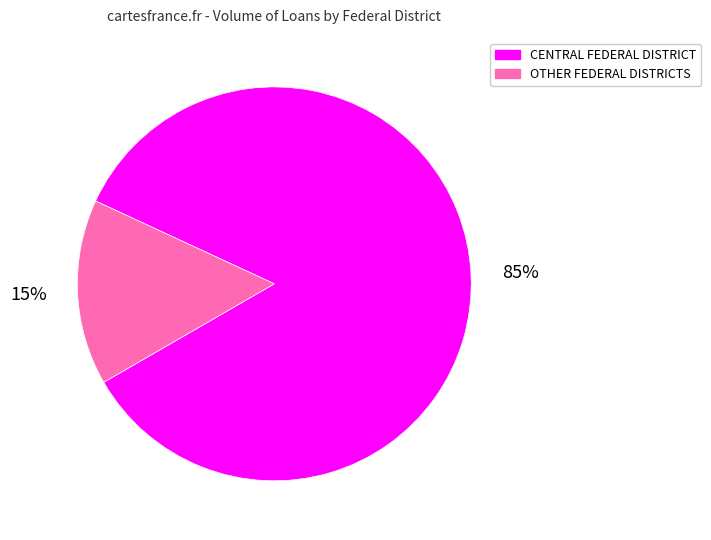

Is there any slice that represents more than half of the pie?

Yes